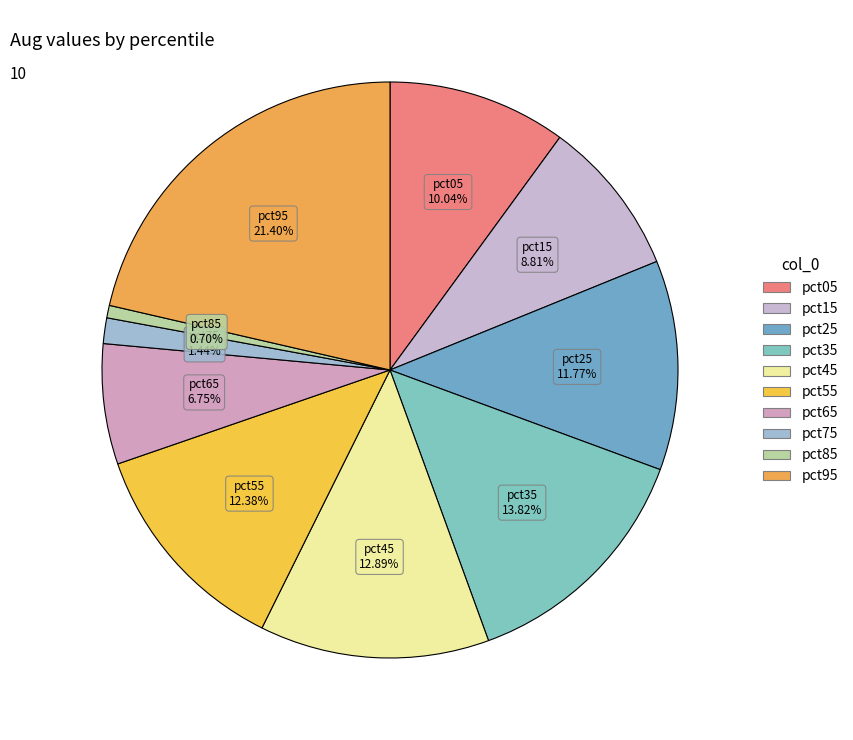

Which category has the smallest portion of the pie?

pct85